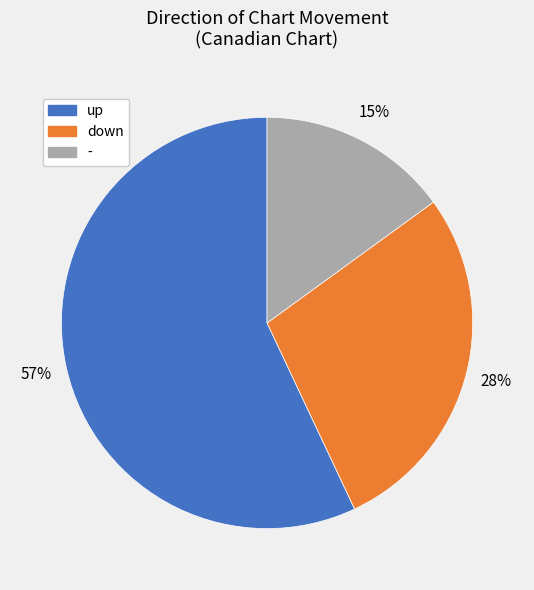

Count the number of slices in the pie.

3